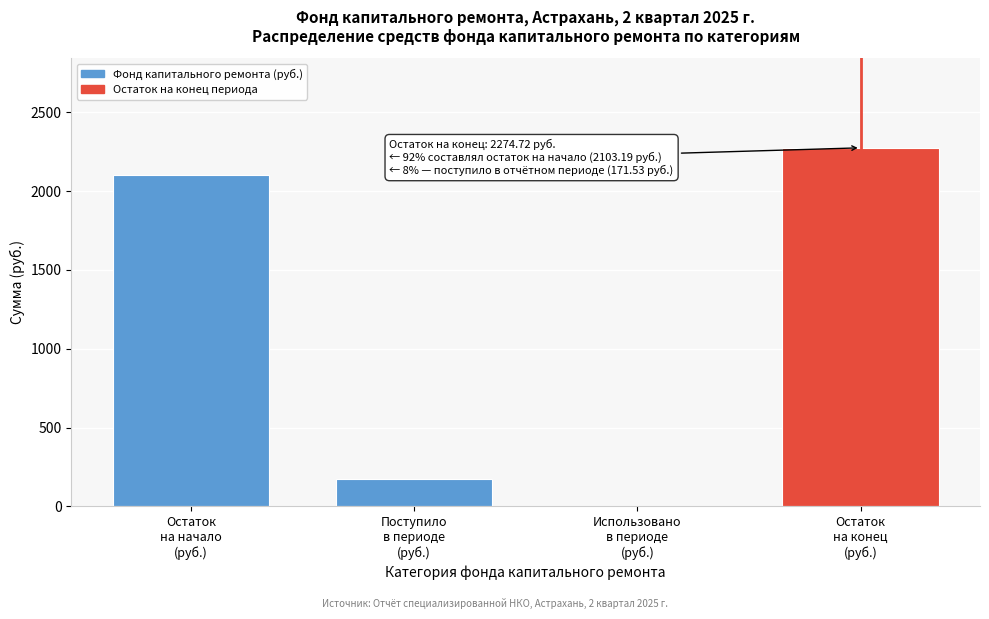

What is the greatest value displayed?

2274.7